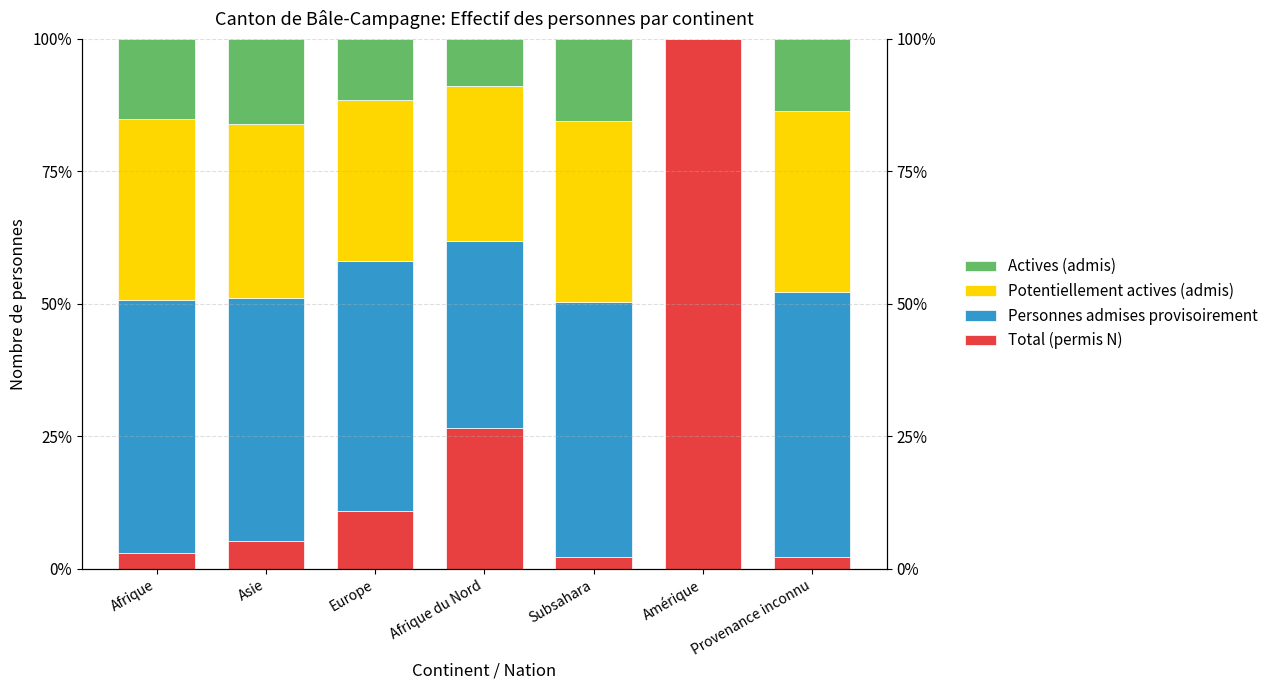

How many values in Actives (admis) are above zero?

6